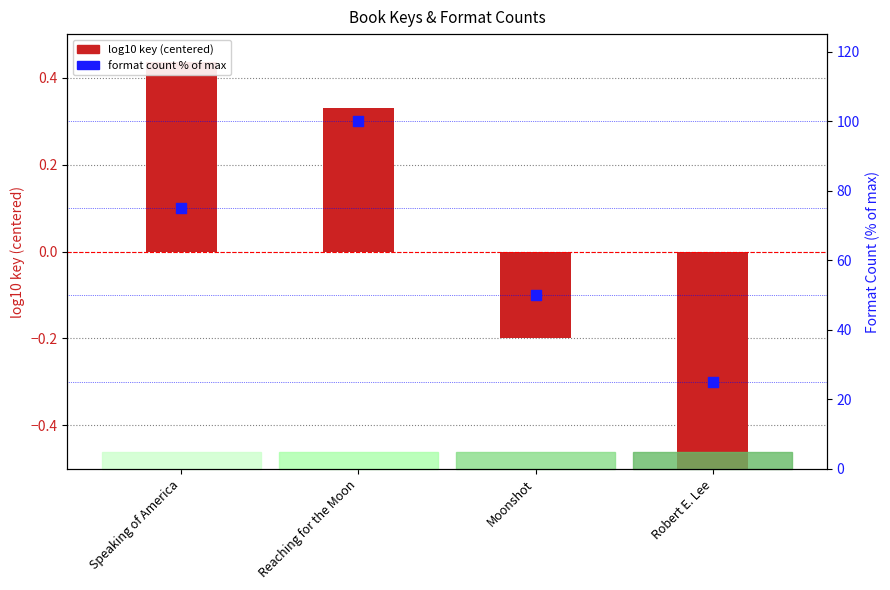

Which series reaches the minimum Y coordinate?

log10 key